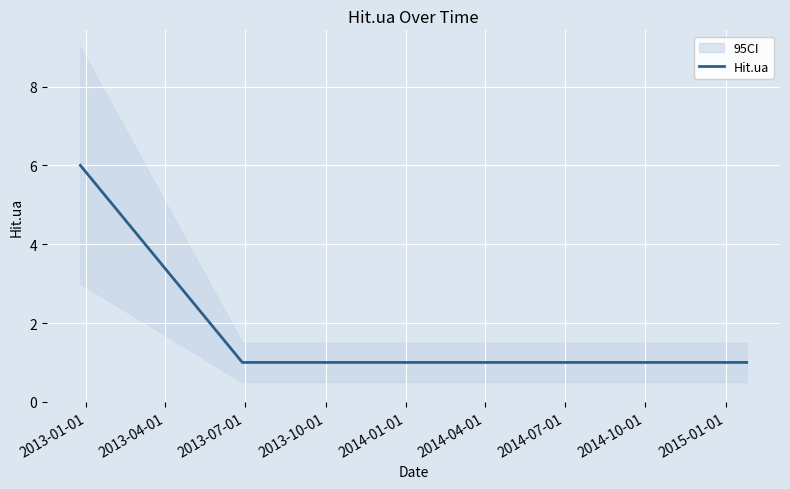

True or false: Hit.ua has more than 1 interior local peaks.

False